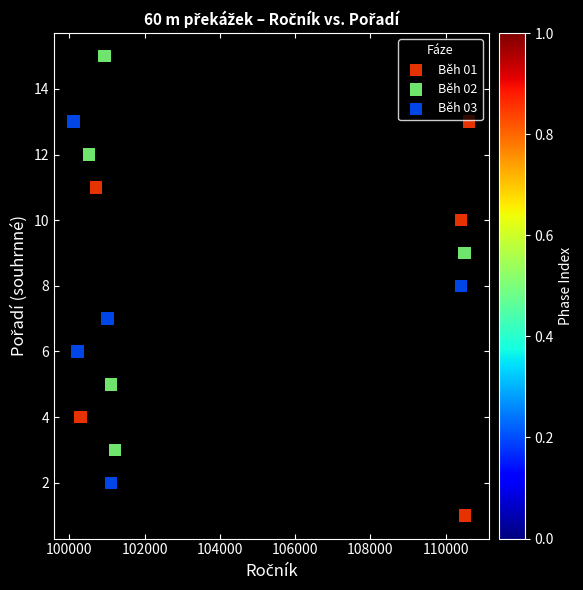

Which series reaches the maximum Y coordinate?

Běh 02